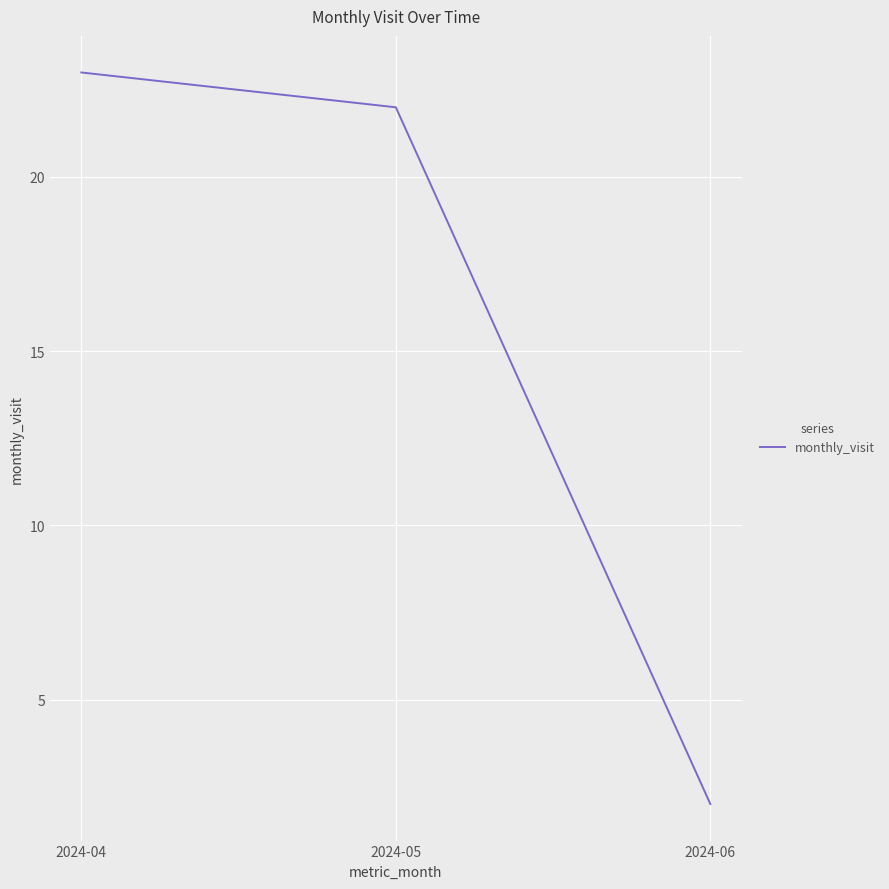

Between 2024-04 and 2024-06, which is larger?

2024-04